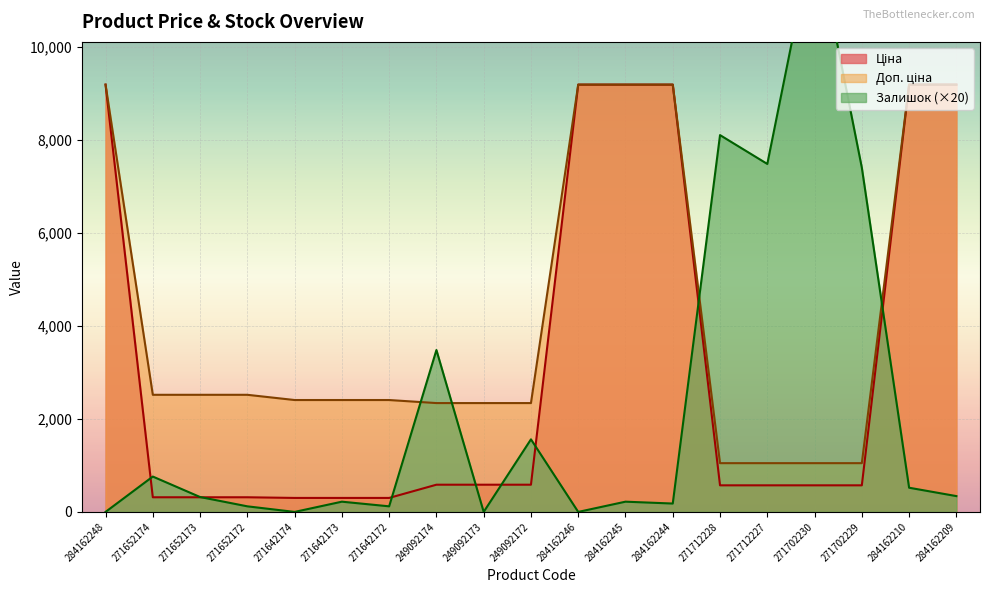

How many series are shown in this chart?

3